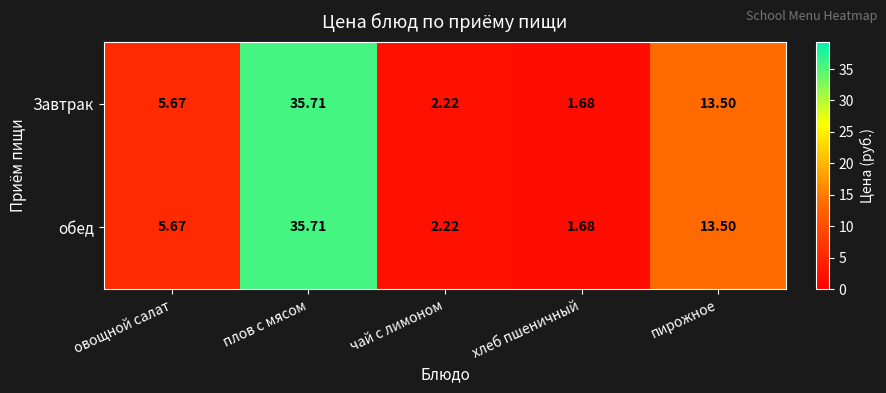

List the labels in order of обед value, largest first.

плов с мясом, пирожное, овощной салат, чай с лимоном, хлеб пшеничный